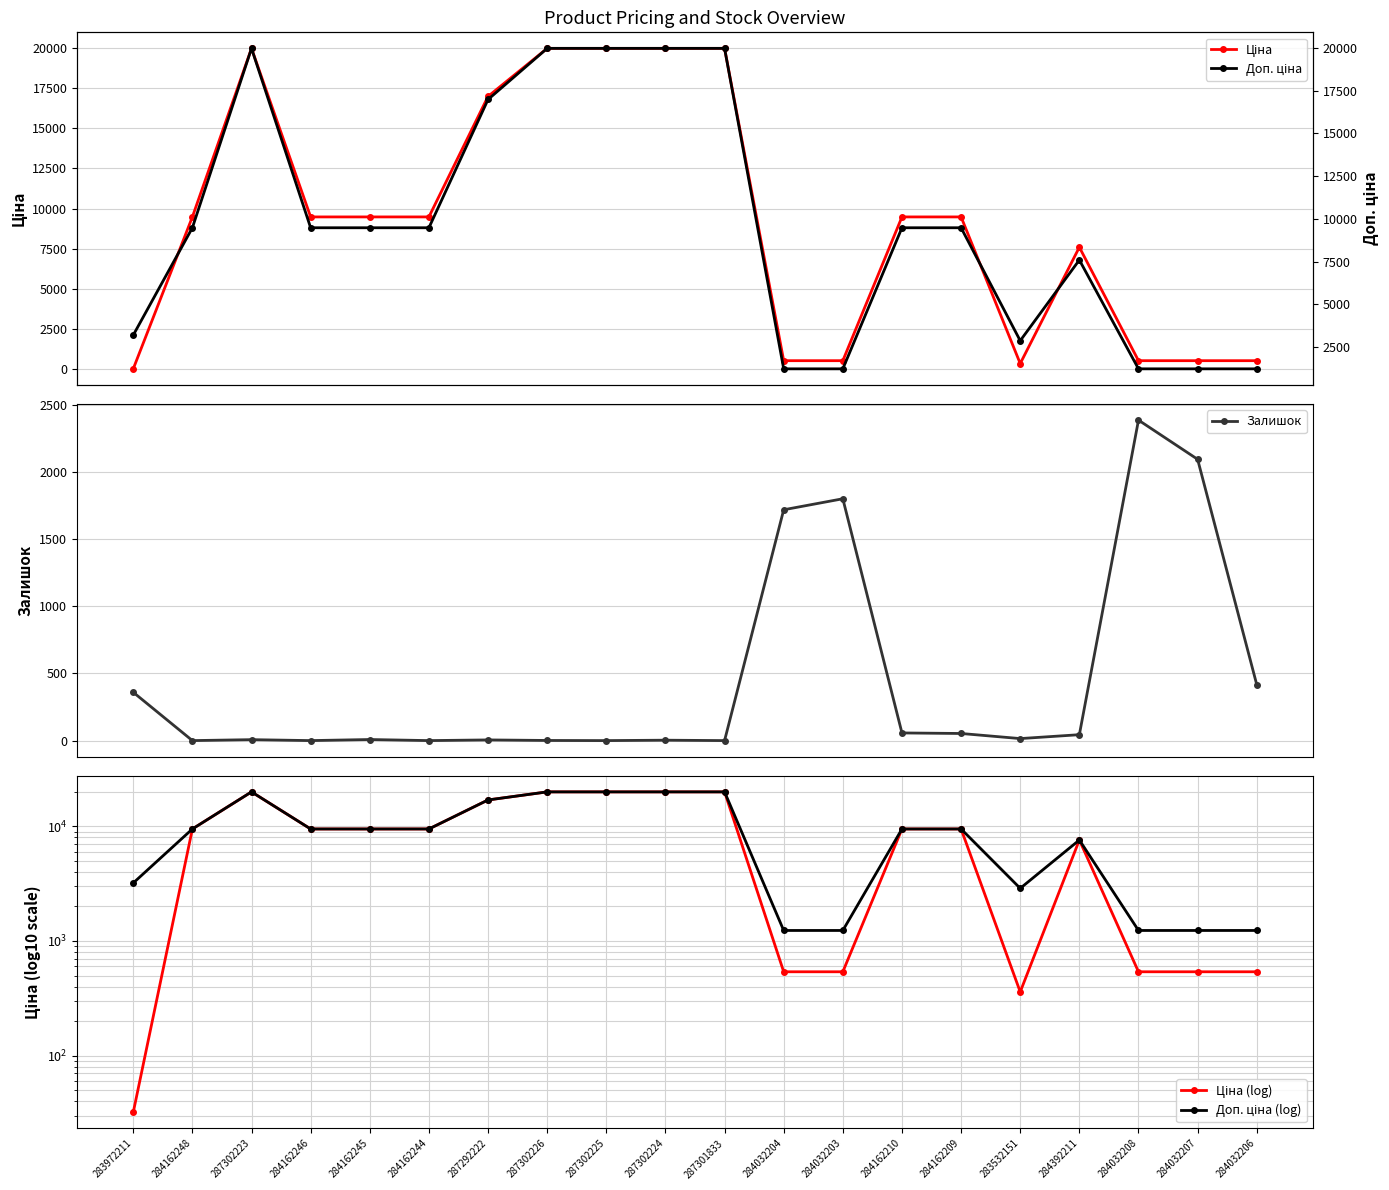

What is the difference between the second highest and minimum values in the Доп. ціна (log) series?

18728.8